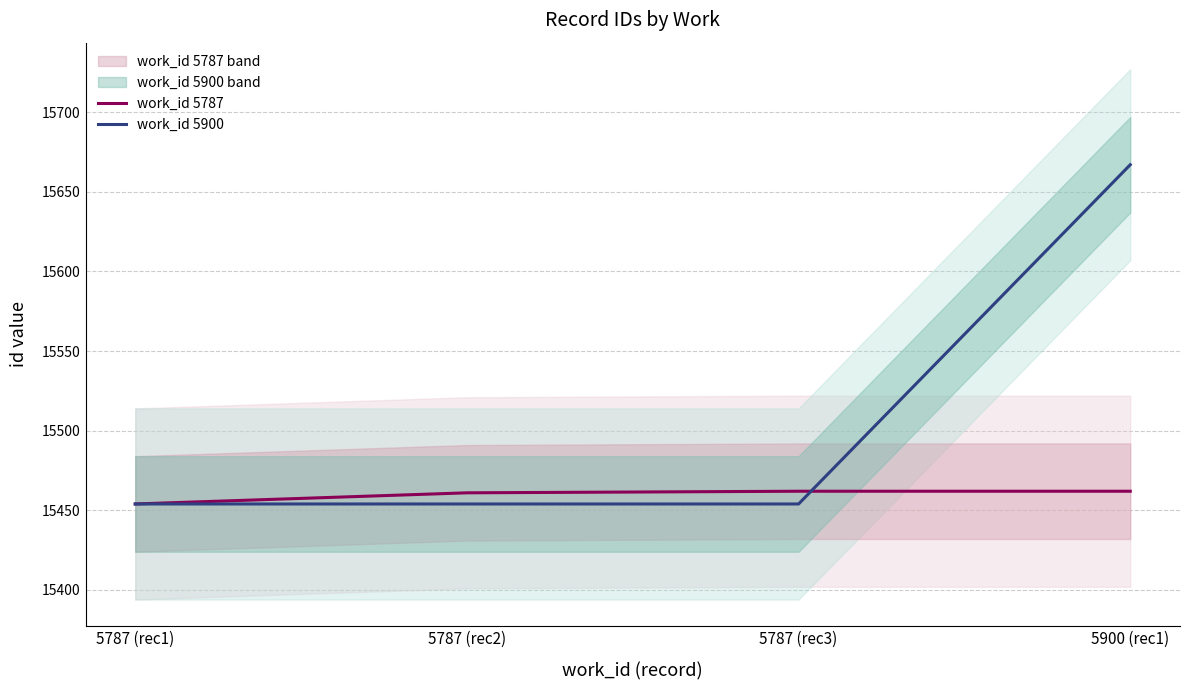

Which series has the largest total across all categories?

work_id 5900